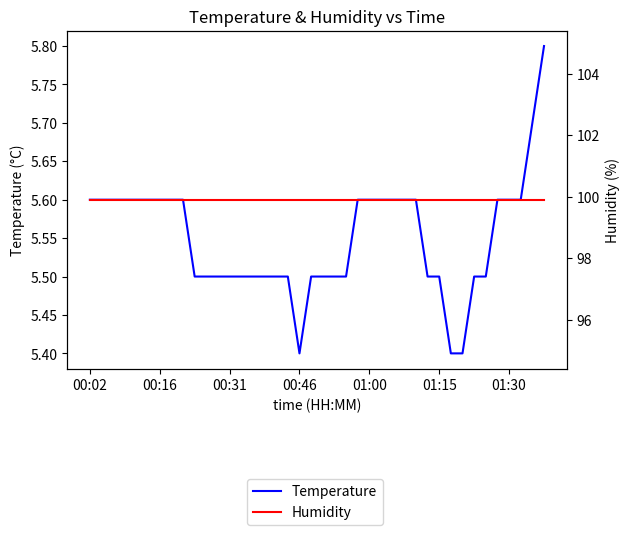

What are all the series names shown in the legend?

Temperature, Humidity